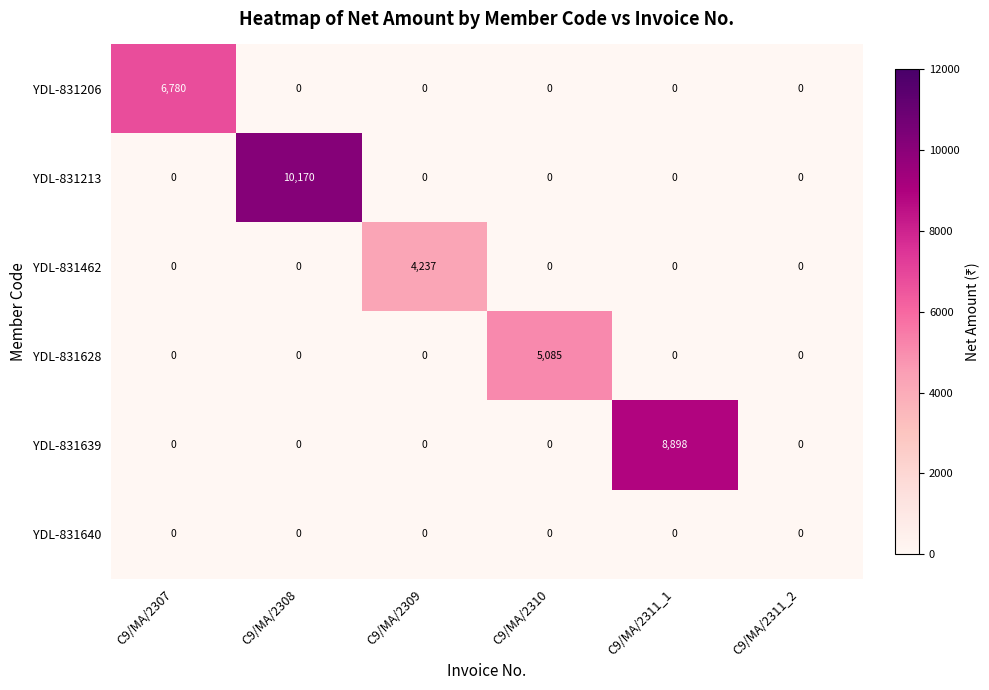

What value does the YDL-831206 series have at C9/MA/2307, to the nearest 100?

6800